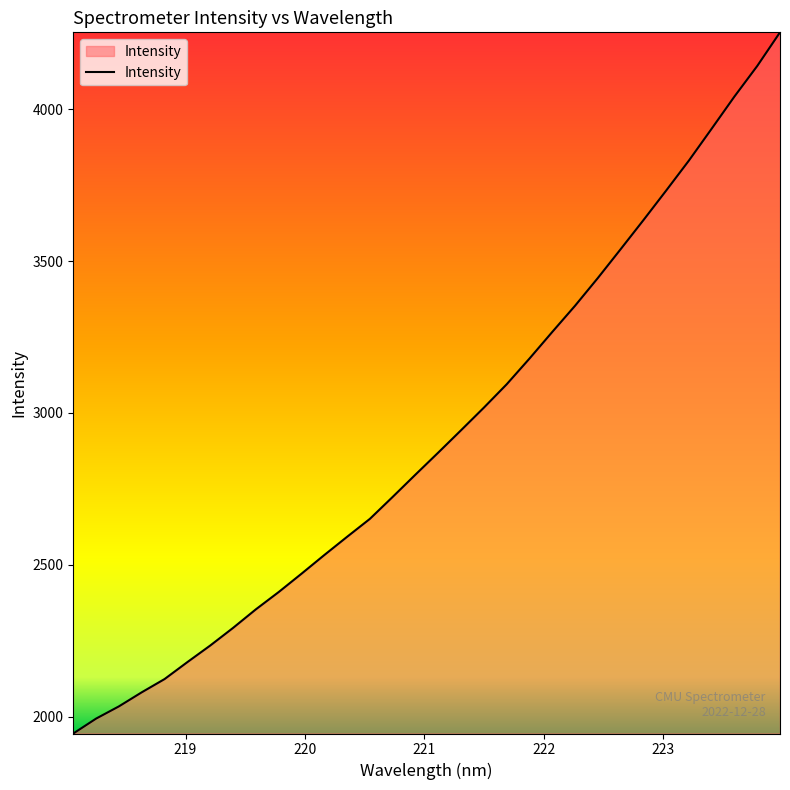

What is the minimum value shown in the chart?

1944.9